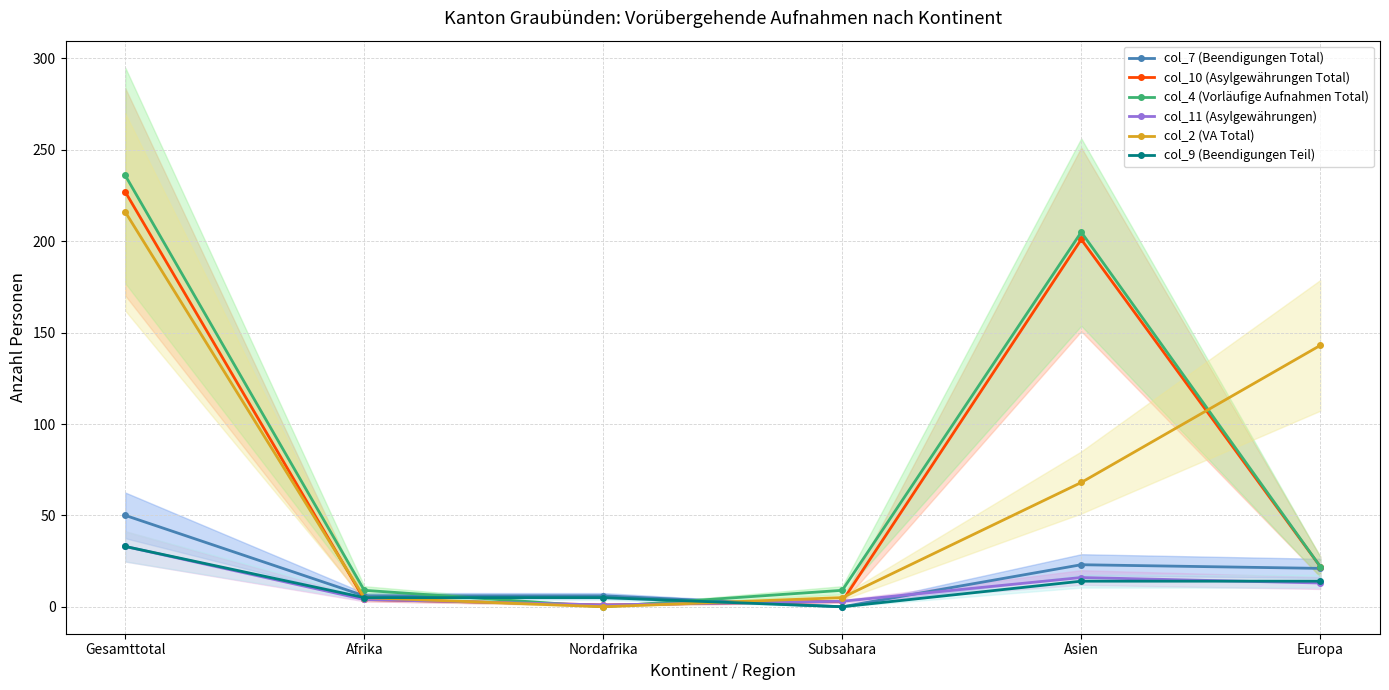

Reading right to left, what are all the values shown in this chart?

col_7 (Beendigungen Total): 21	23	0	6	6	50
col_10 (Asylgewährungen Total): 22	201	3	1	4	227
col_4 (Vorläufige Aufnahmen Total): 22	205	9	0	9	236
col_11 (Asylgewährungen): 13	16	3	1	4	33
col_2 (VA Total): 143	68	5	0	5	216
col_9 (Beendigungen Teil): 14	14	0	5	5	33